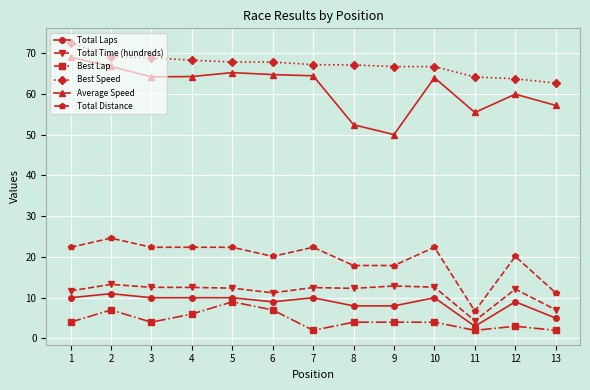

Is the value of Best Speed at 13 greater than the value of Best Lap at 13?

Yes